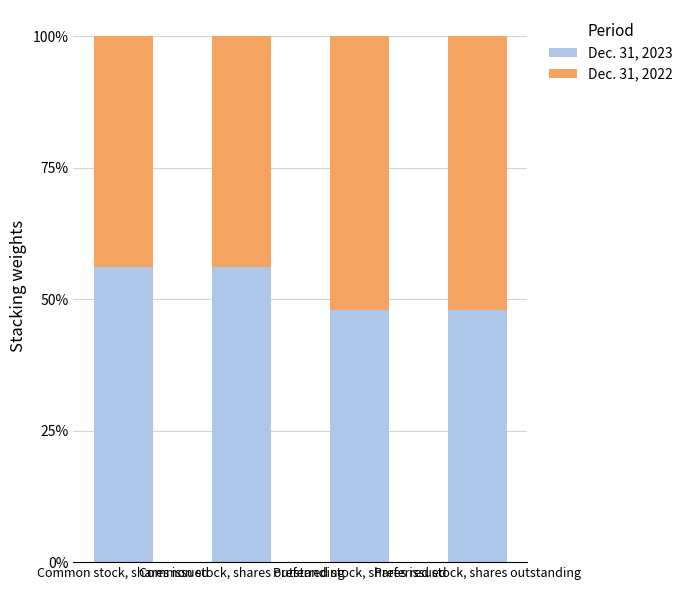

What is the difference between the maximum and minimum values in the Dec. 31, 2023 series?

8.2